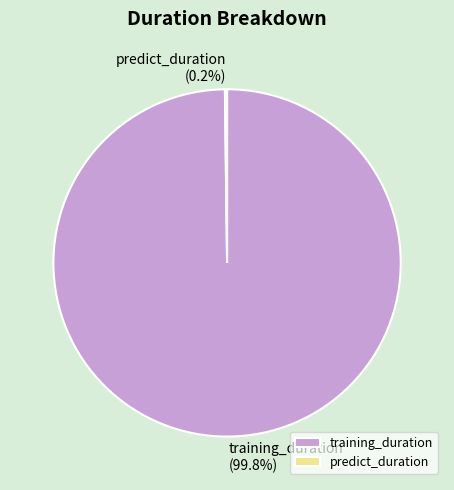

Which slice is the largest?

training_duration